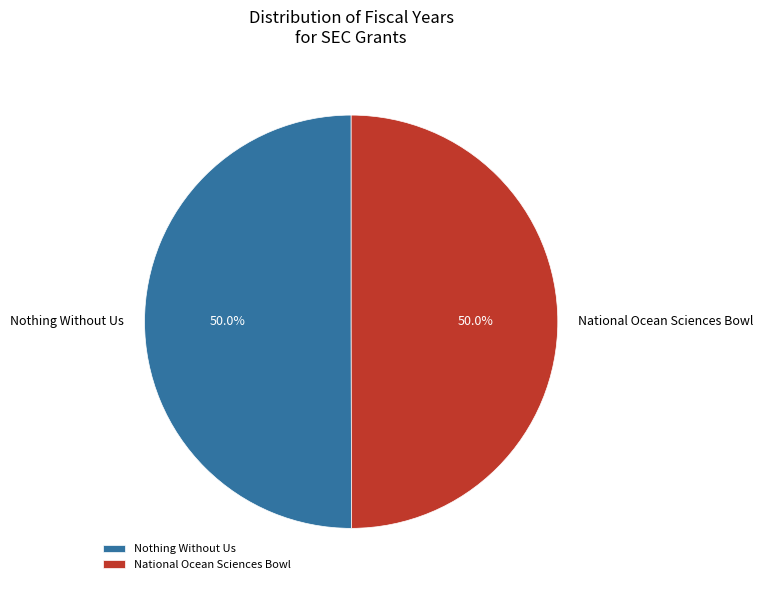

What percentage do Nothing Without Us and National Ocean Sciences Bowl together represent?

100.0%